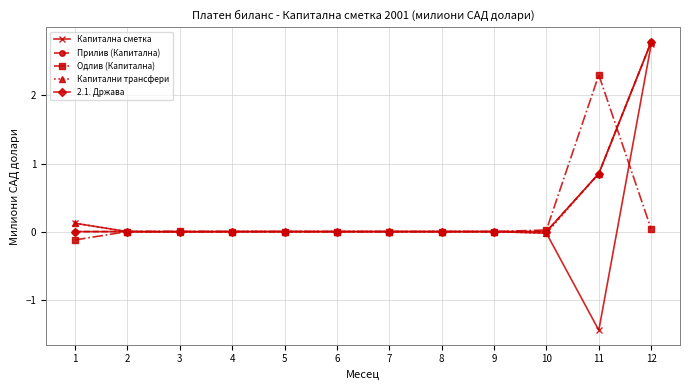

At which category is the sum across all series the highest?

12